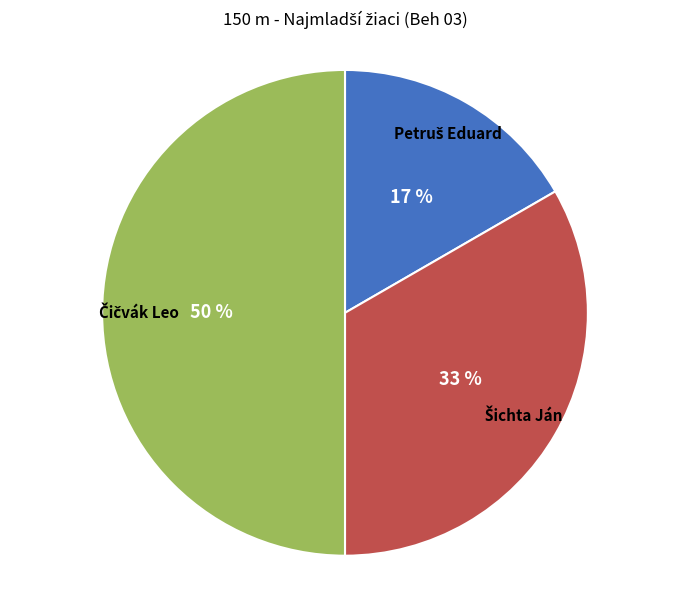

To the nearest percent, what is the average slice percentage?

33%